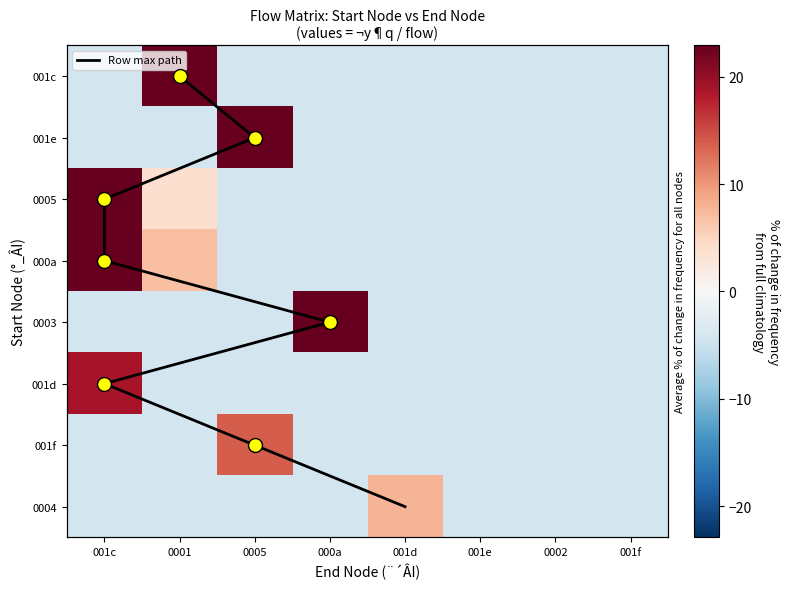

How many values in 0005 are below zero?

6